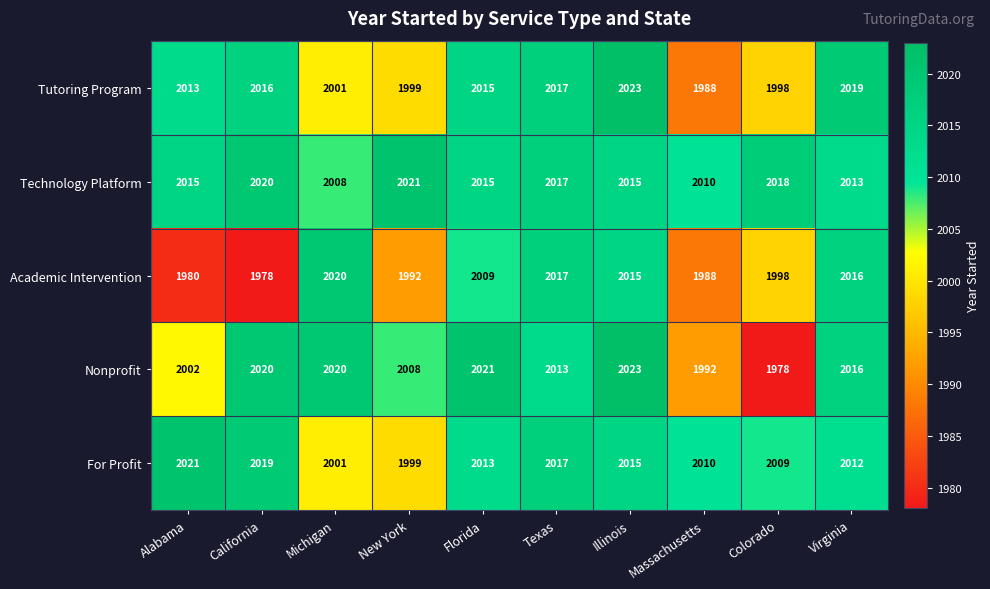

Which category has the highest value across all series?

Illinois